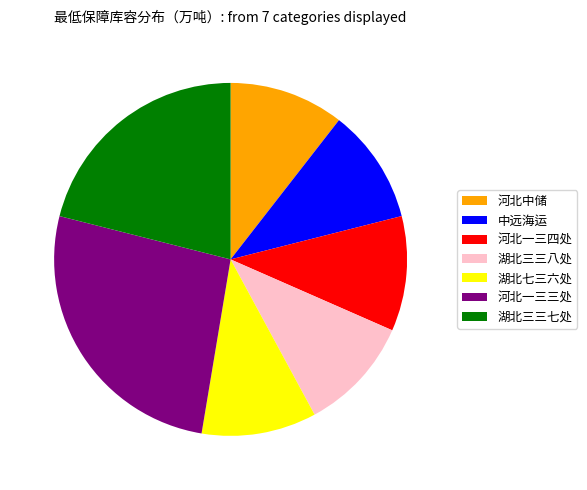

Is there any slice that represents more than half of the pie?

No